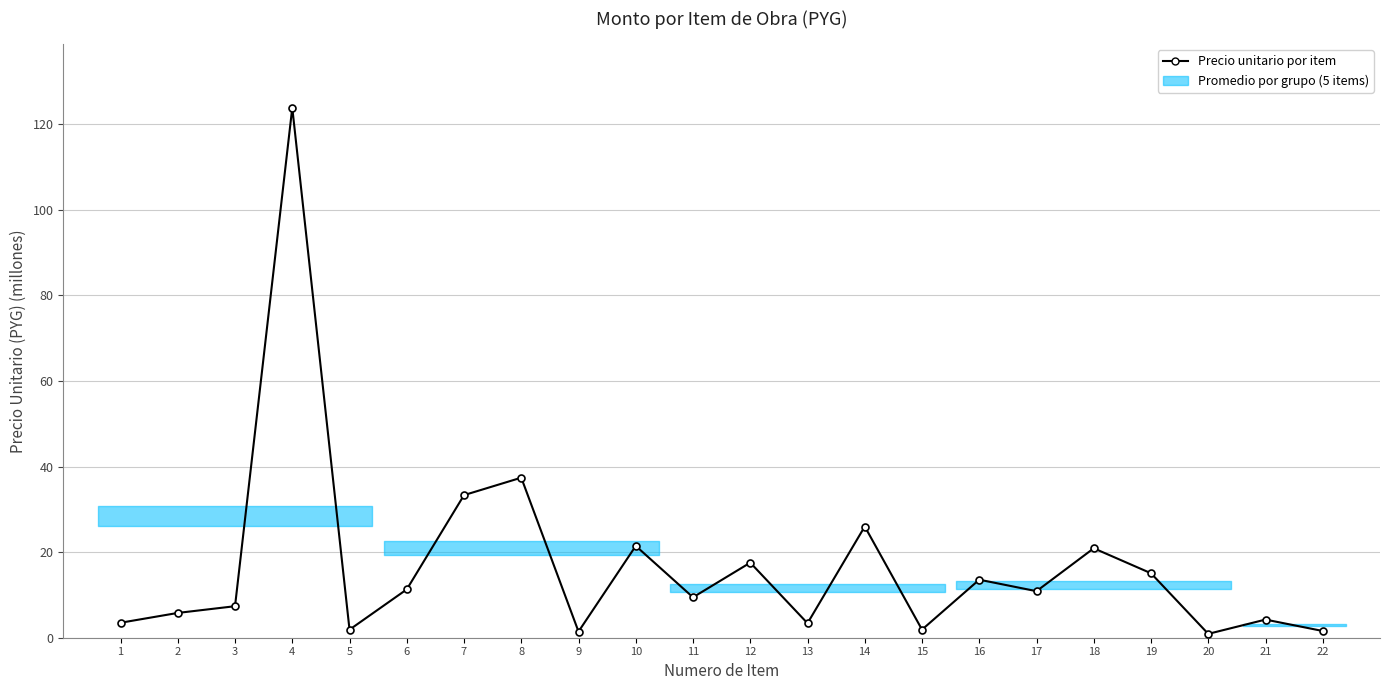

True or false: there are more than 1 points higher than both neighbors.

True